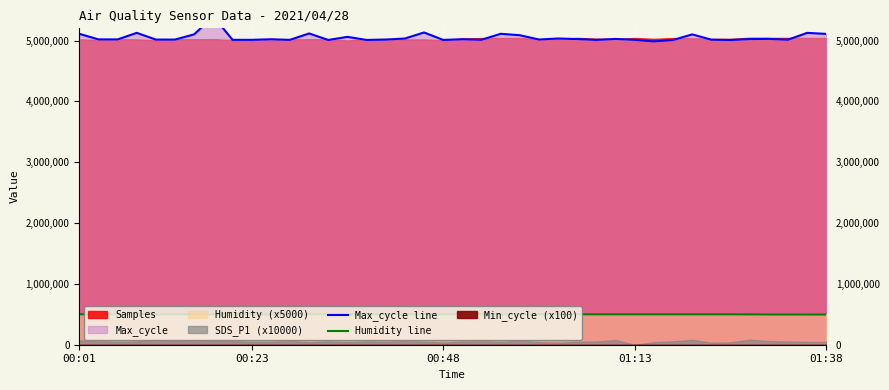

What is the minimum value for Humidity line?

496000